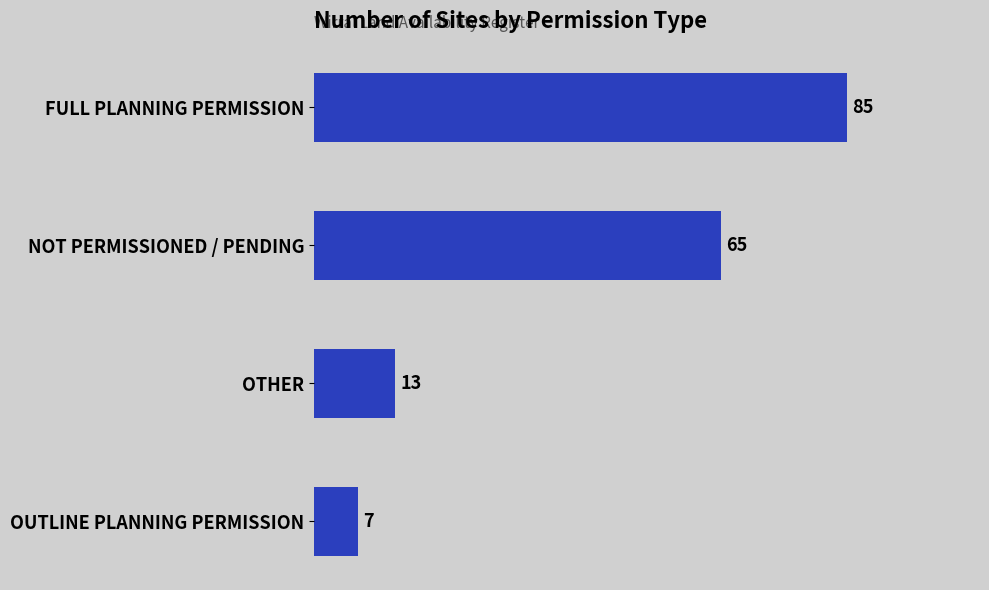

How many bars are there in total?

4